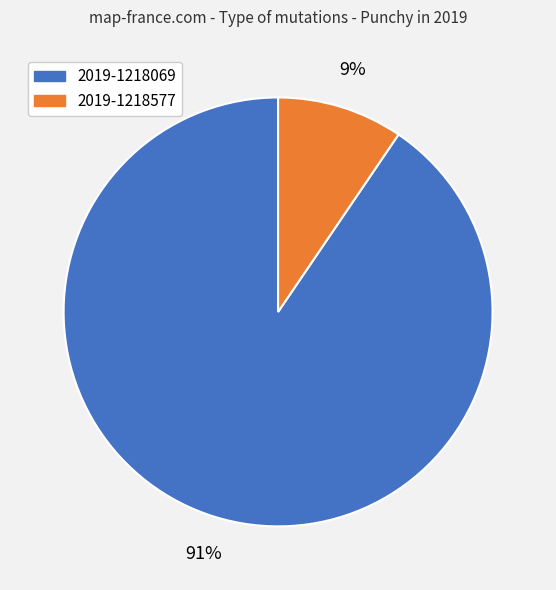

Which has a higher value, 2019-1218577 or 2019-1218069?

2019-1218069